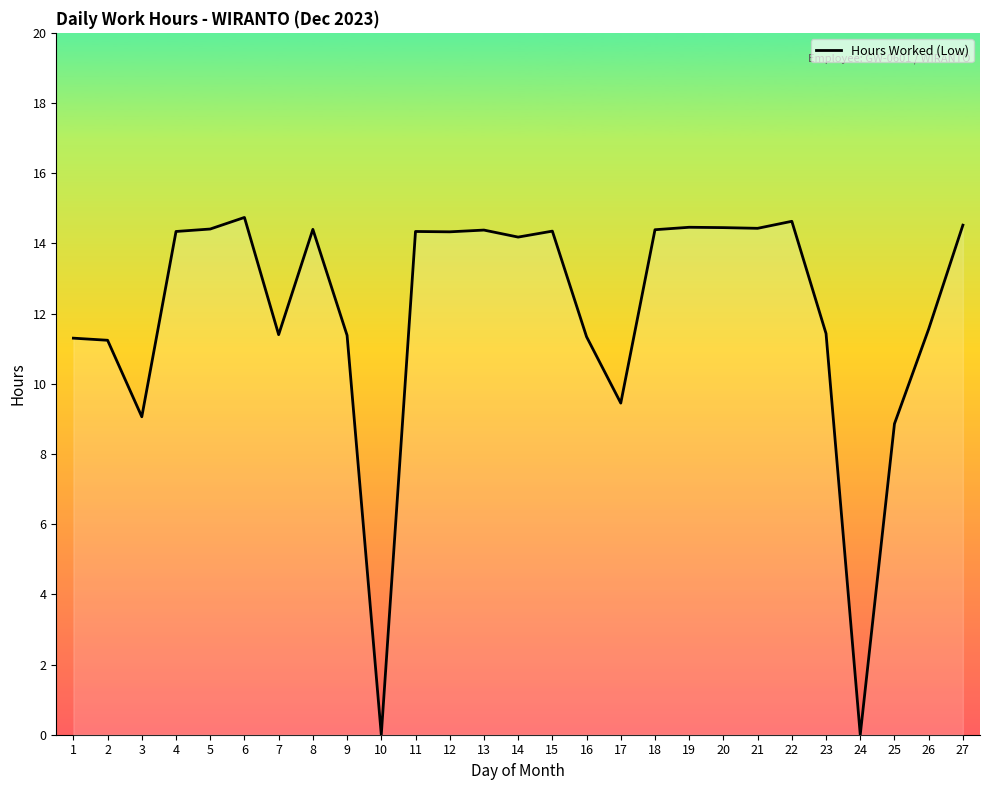

What is the maximum value shown in the chart?

14.7